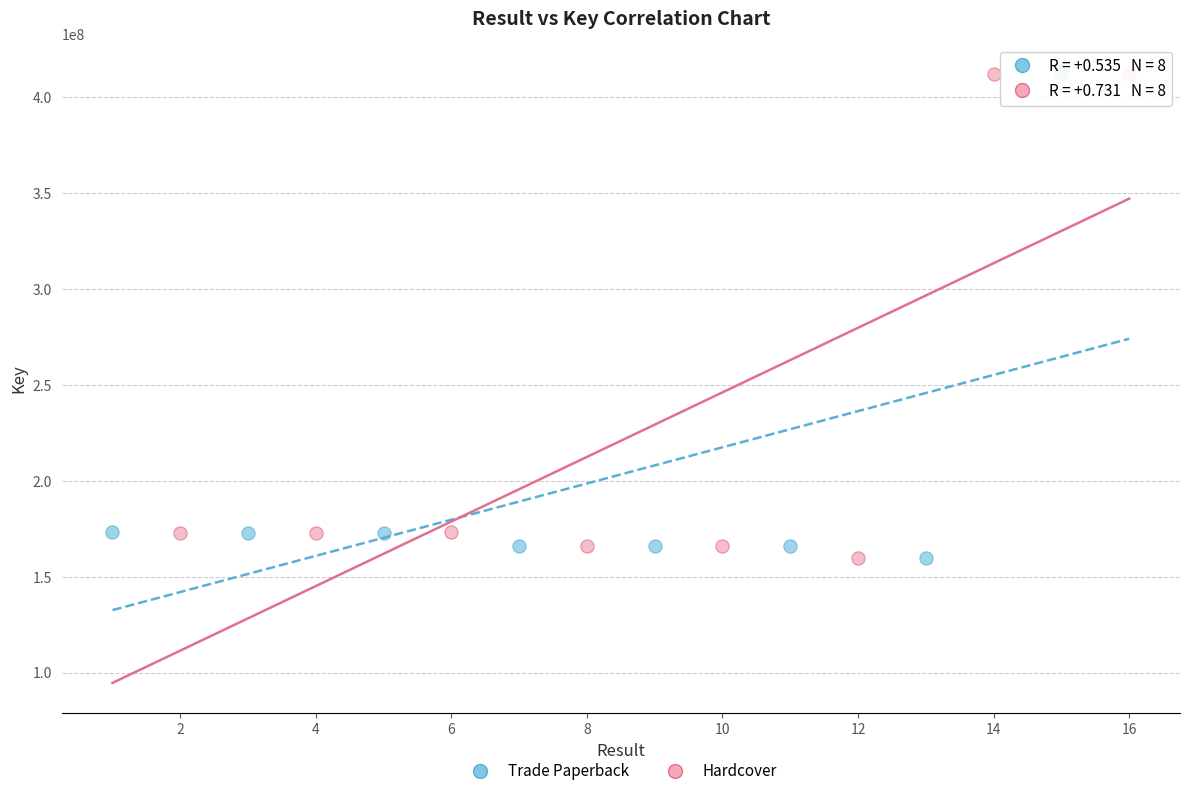

What are all the series names shown in the legend?

Trade Paperback, Hardcover